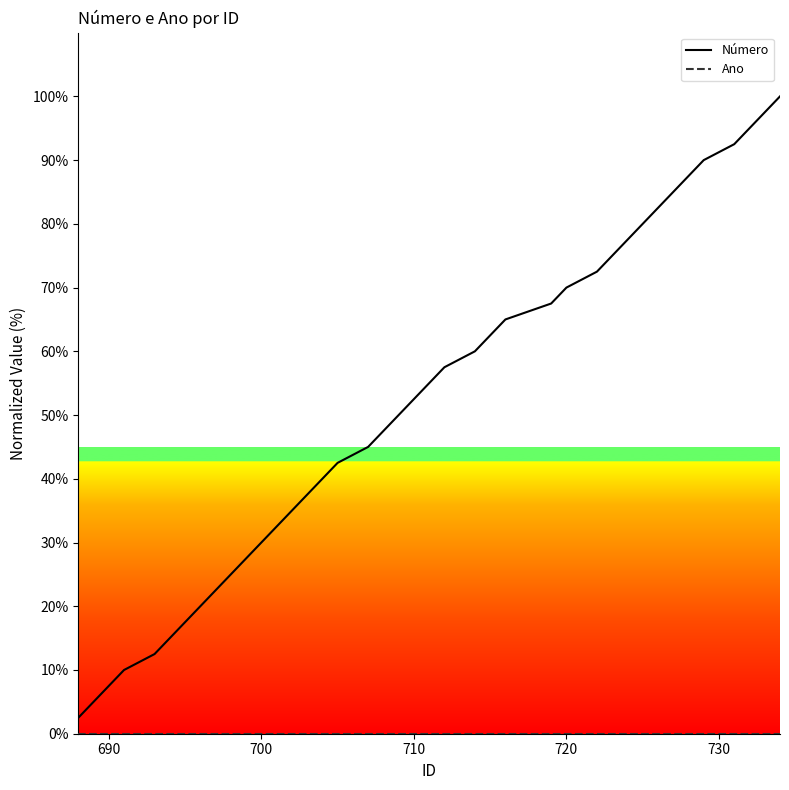

What is the greatest value displayed?

100.0